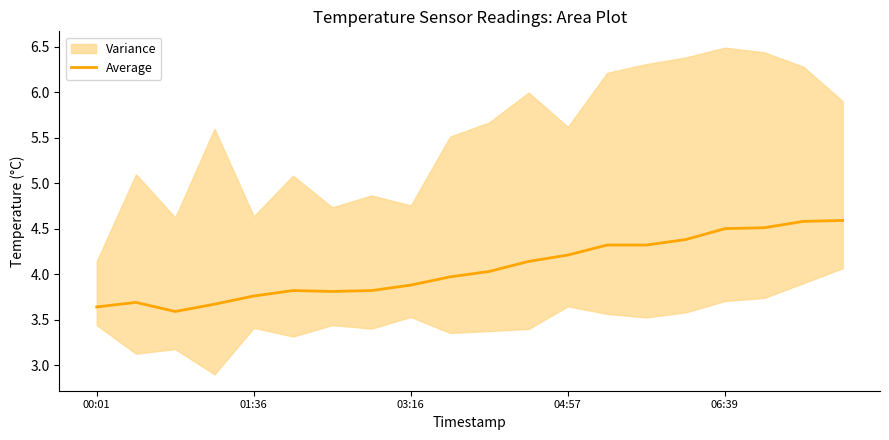

What is the sum of all values?

81.2